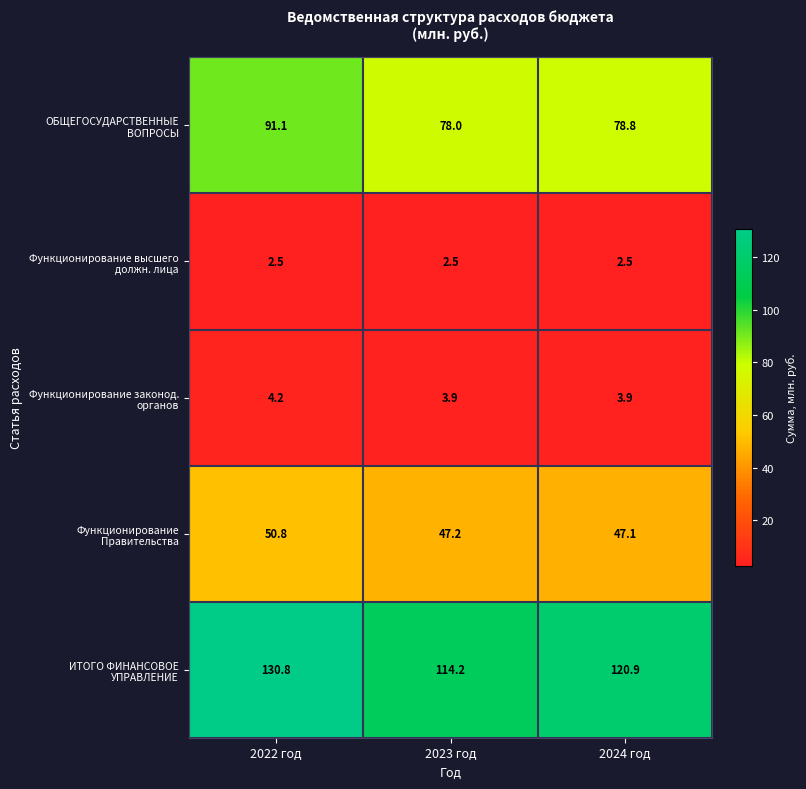

Which series has the largest range (max minus min)?

ИТОГО ФИНАНСОВОЕ УПРАВЛЕНИЕ